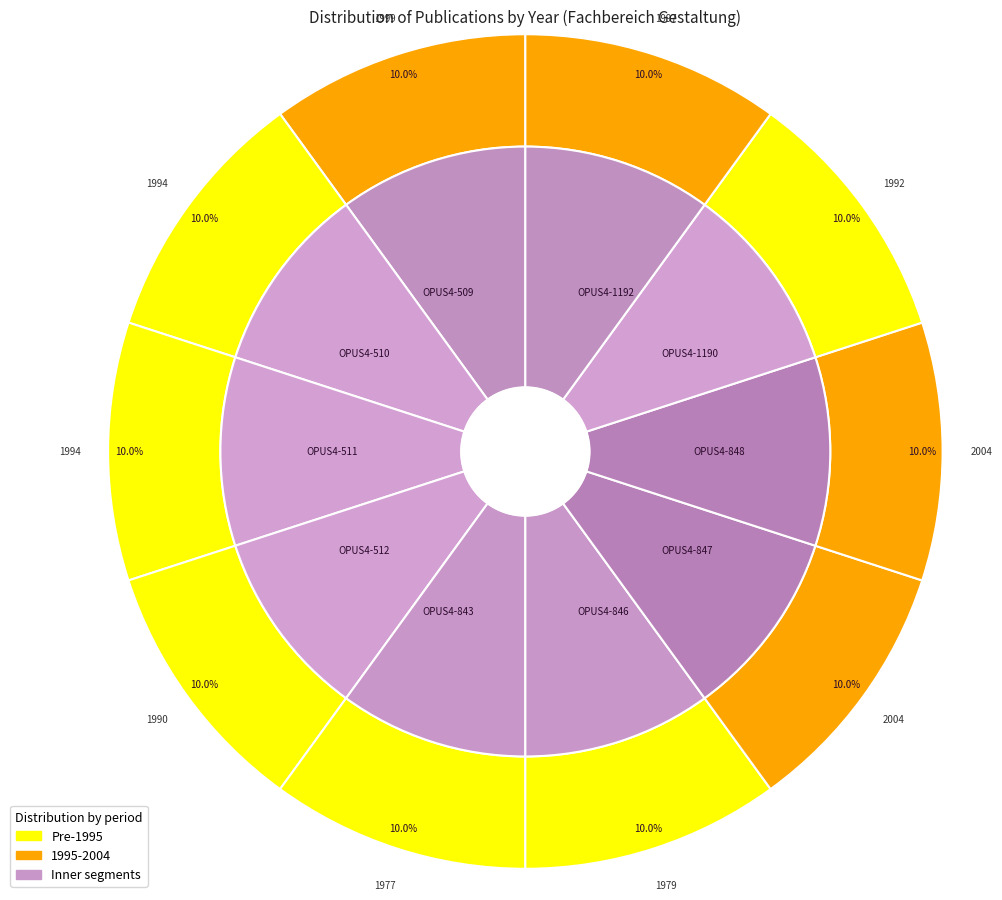

What is the smallest slice in the pie chart?

OPUS4-843